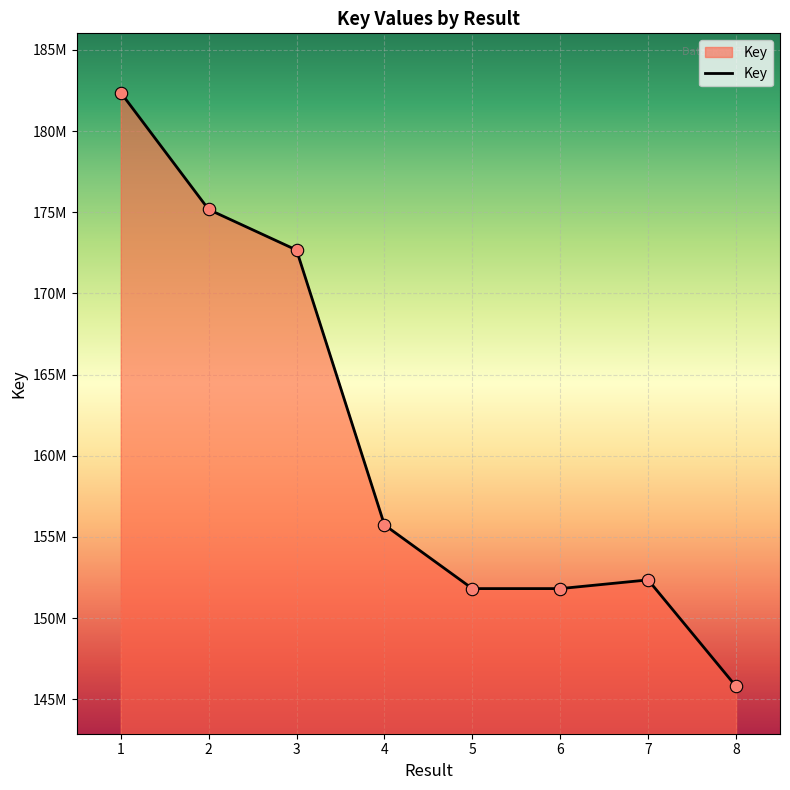

What is the change in value from 1 to 8?

-36583086